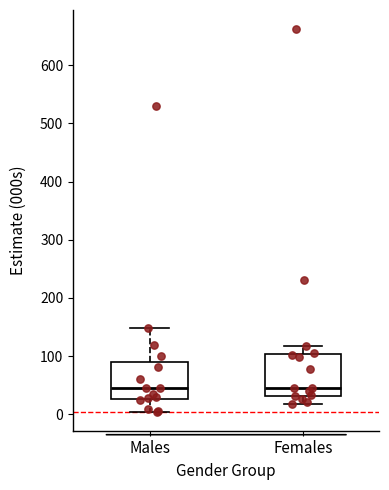

Where does the upper whisker of the box for Females end on the y-axis? The values are not printed on the chart, so give them approximately, as read against the axis.

120